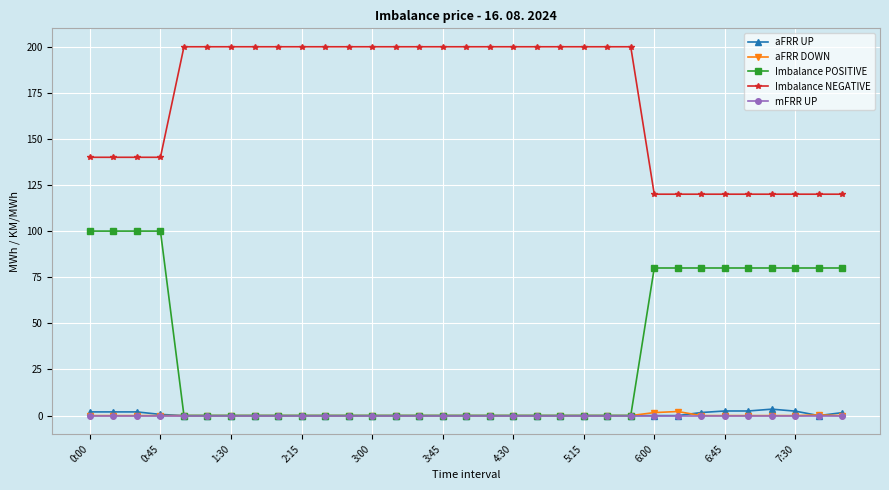

How many series are shown in this chart?

5